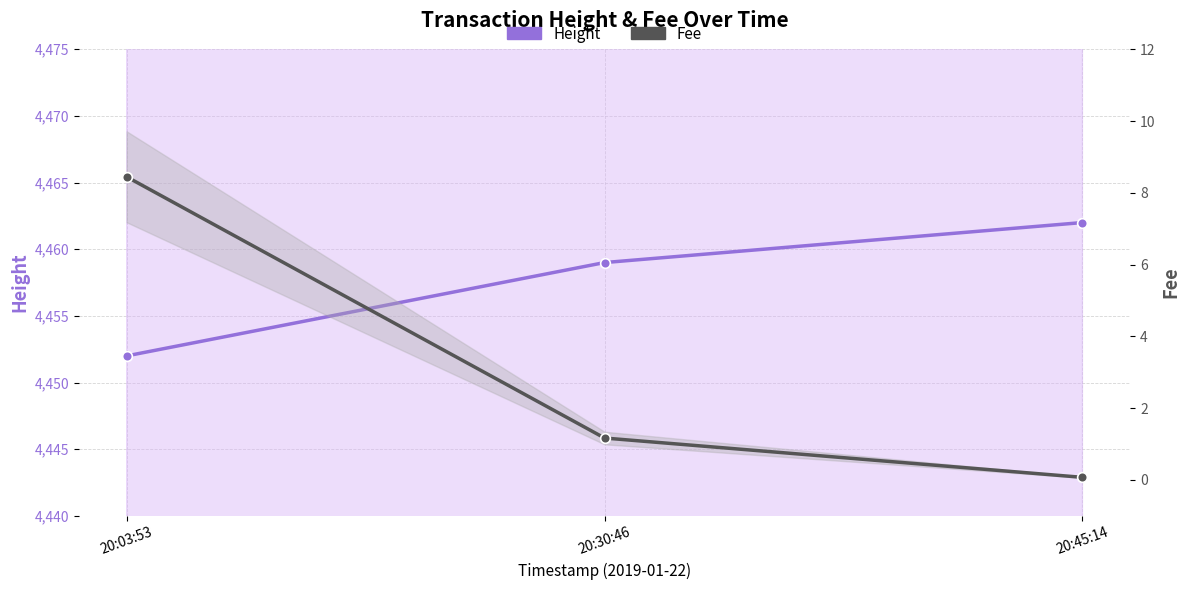

Reading left to right, what are all the values shown in this chart?

Height: 4452.0	4459.0	4462.0
Fee: 8.4	1.2	0.1